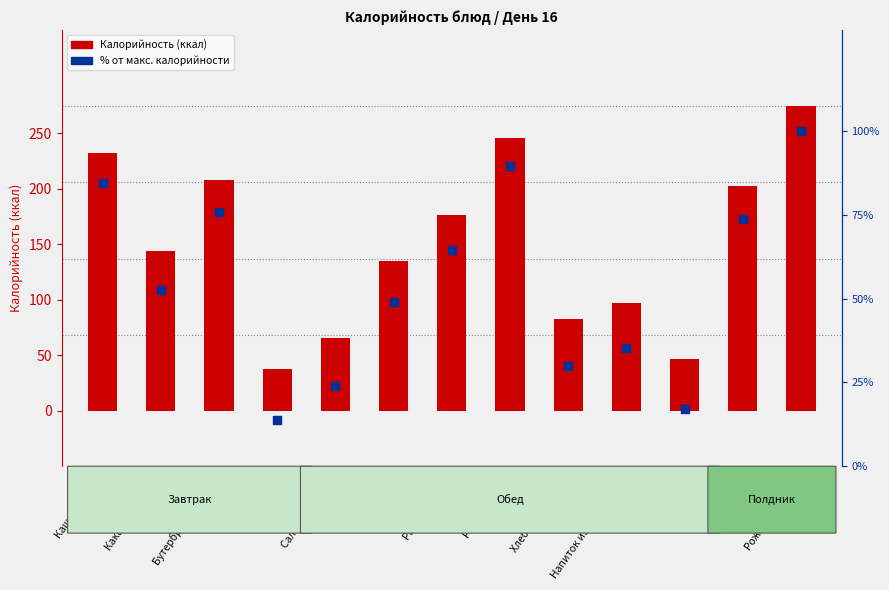

Which series has the largest total across all categories?

Калорийность (ккал)